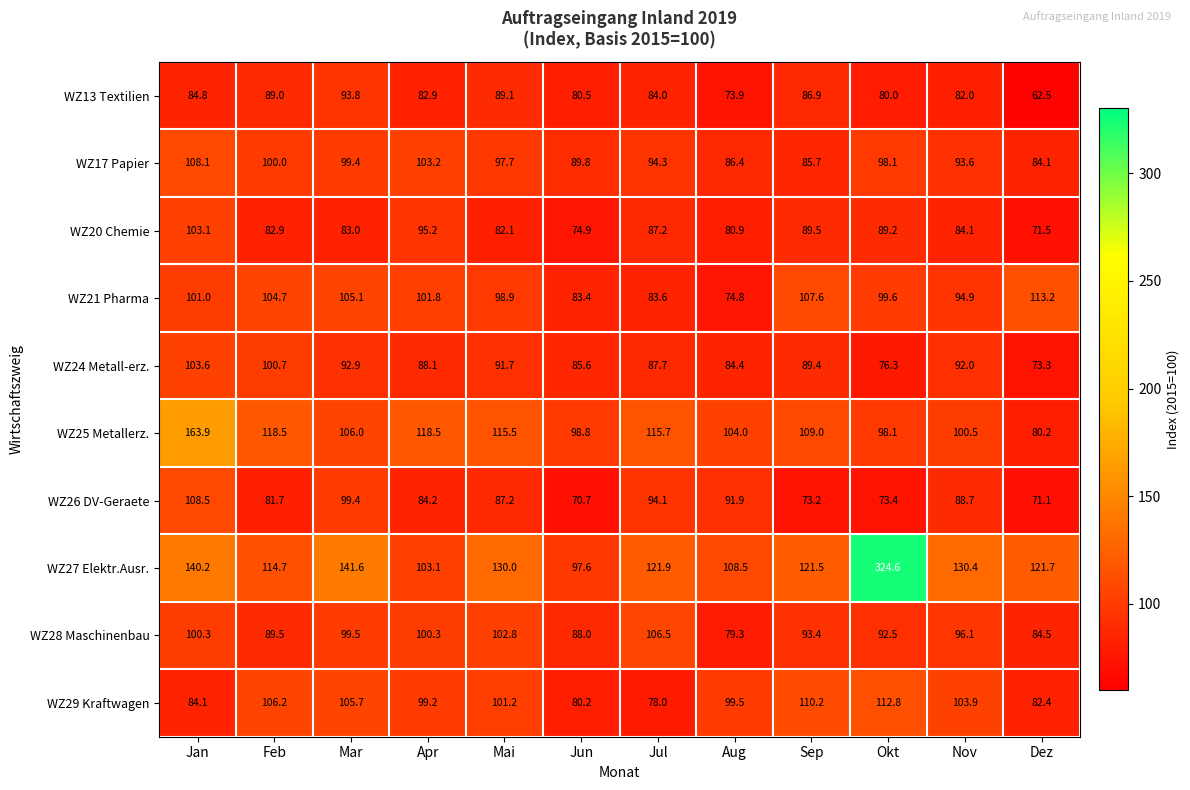

Which label corresponds to the smallest value in the chart?

Dez